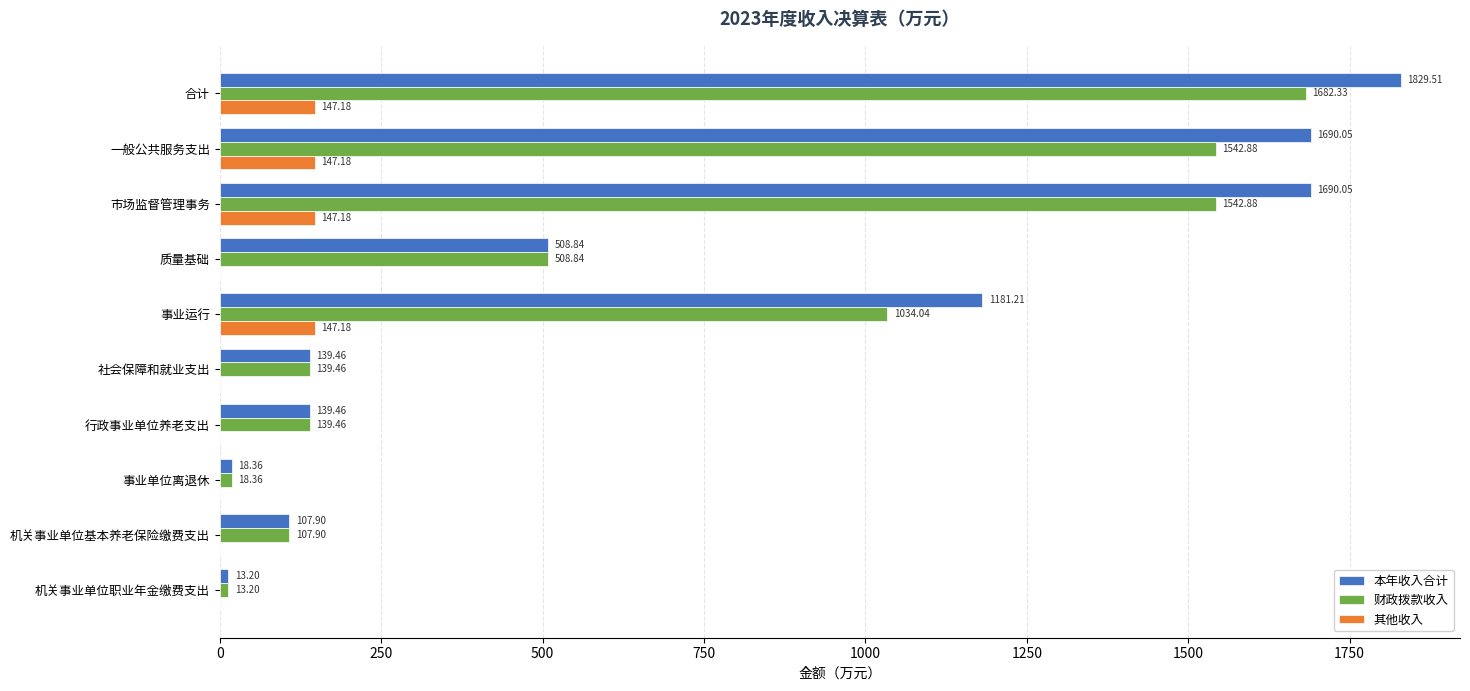

What is the total value across all series at 事业运行?

2362.4